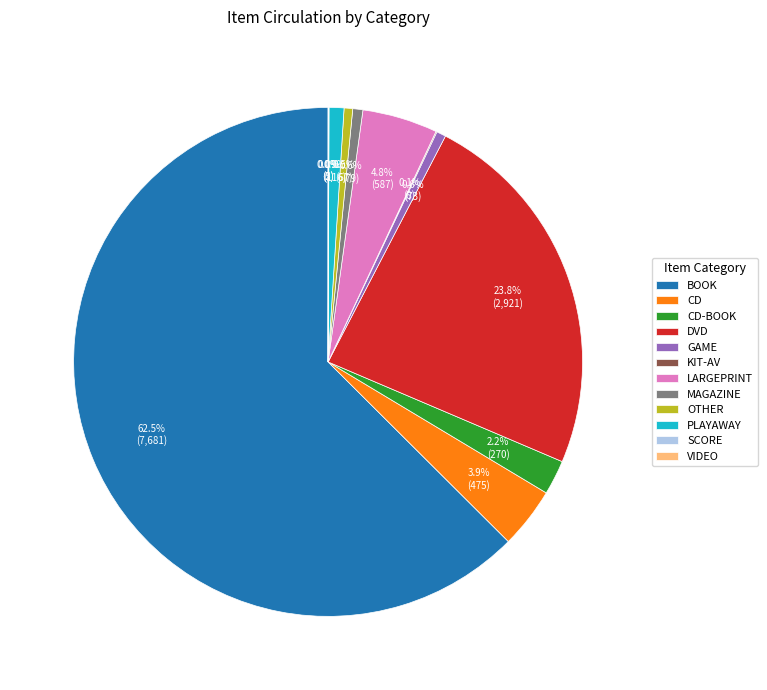

True or false: CD accounts for 4% of the total.

True